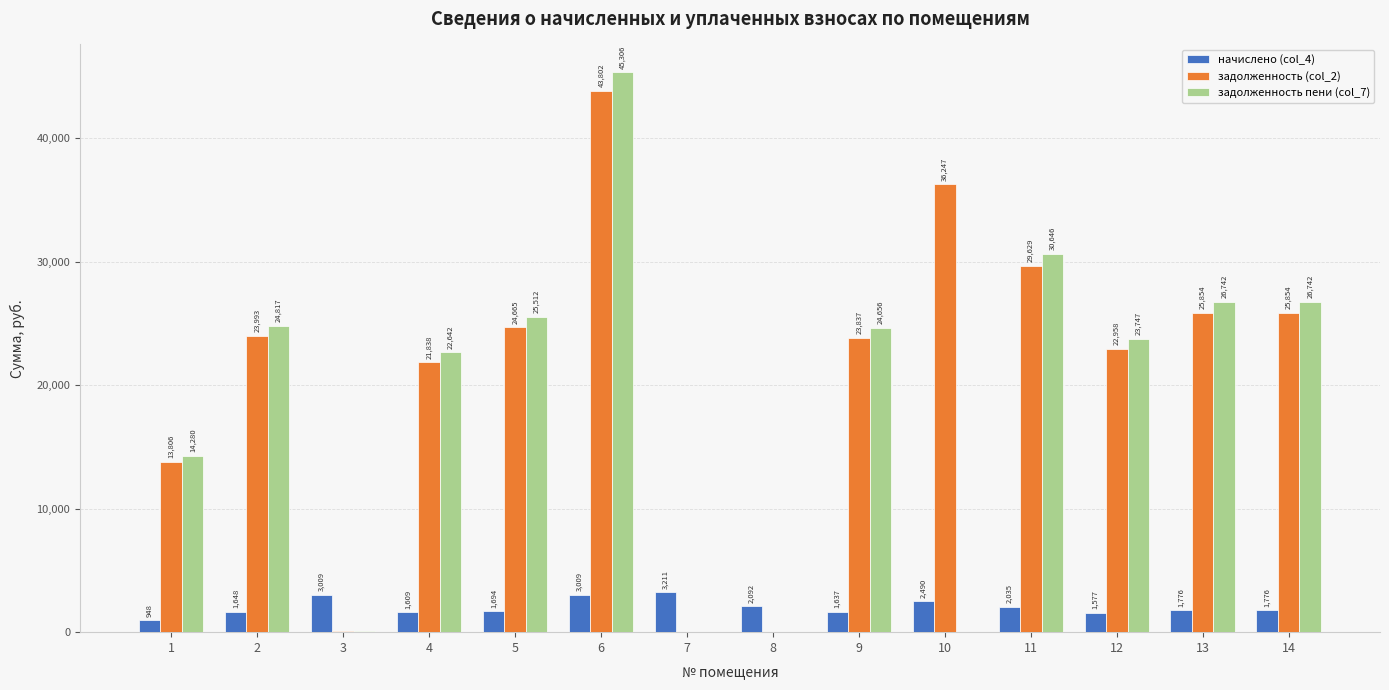

At which label does начислено (col_4) first exceed 1776?

3